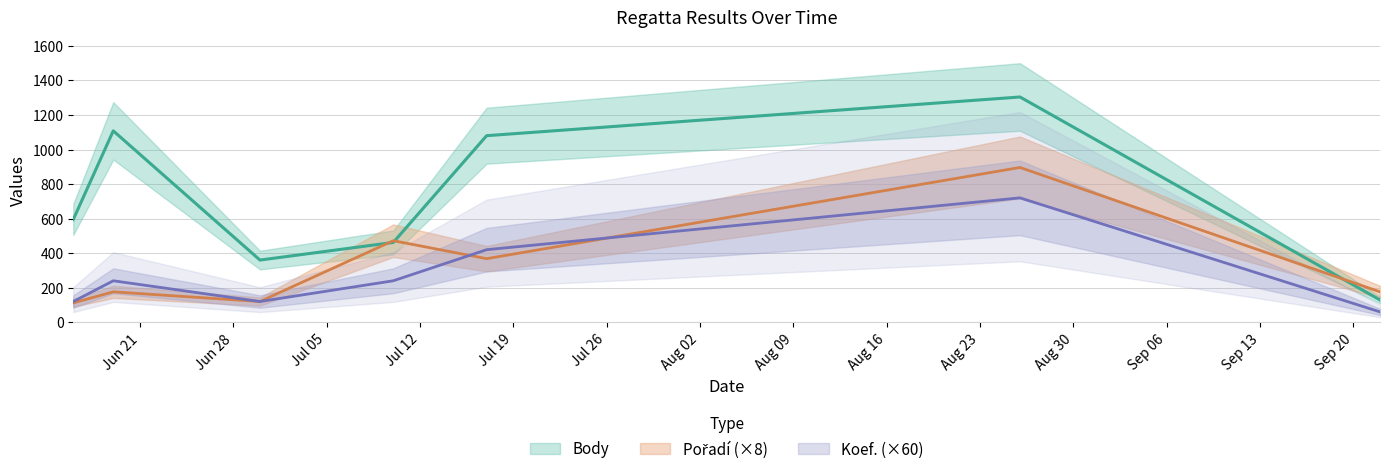

What is the average value of the Koef. series?

274